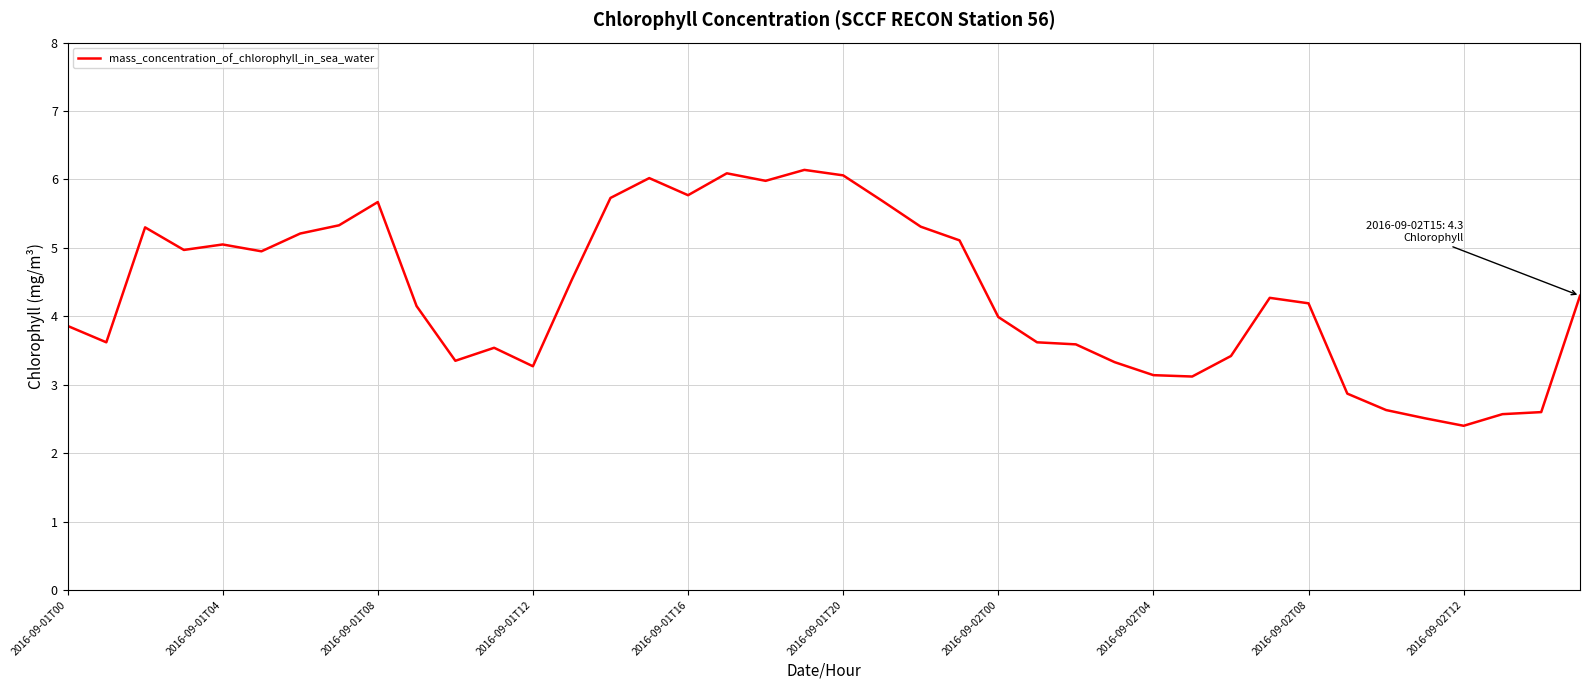

What is the greatest value displayed?

6.1